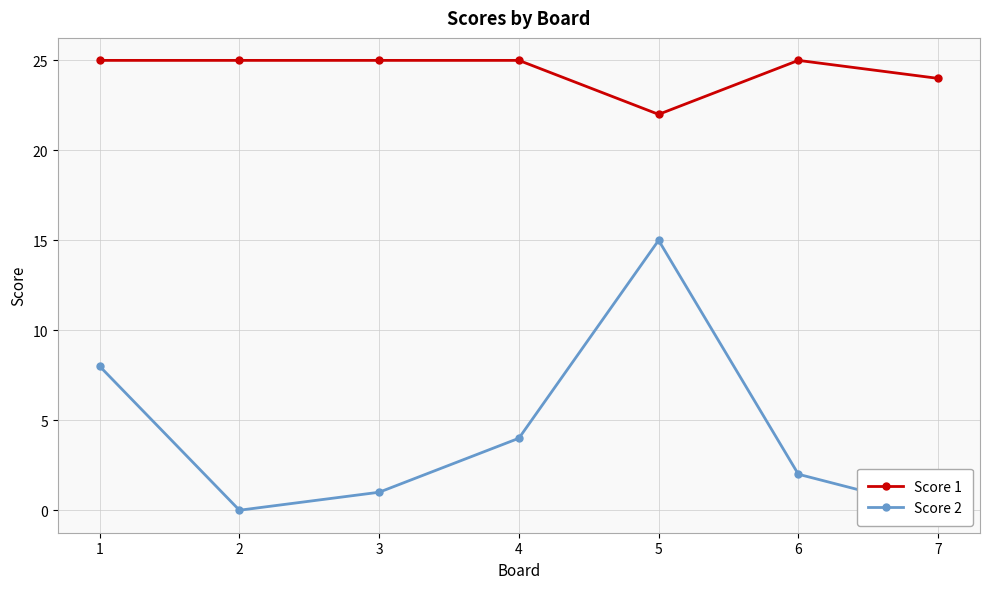

What is the spread (max minus min) of values at 6?

23